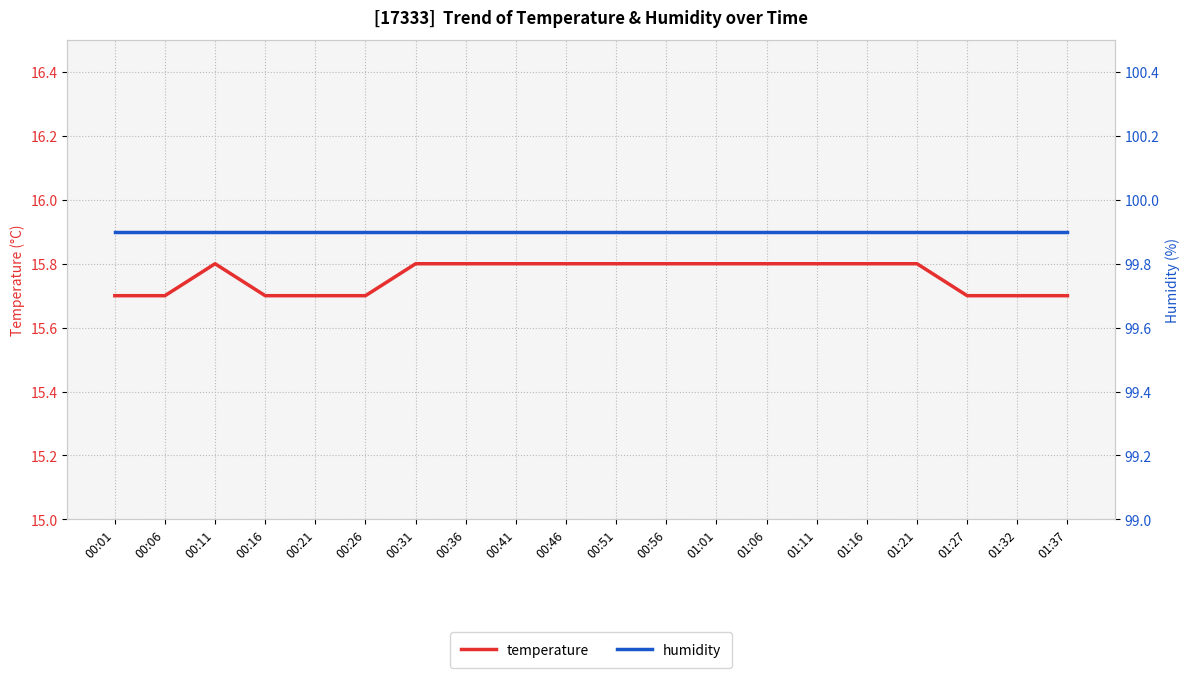

What is the difference between the second highest and second lowest values in the temperature series?

0.1